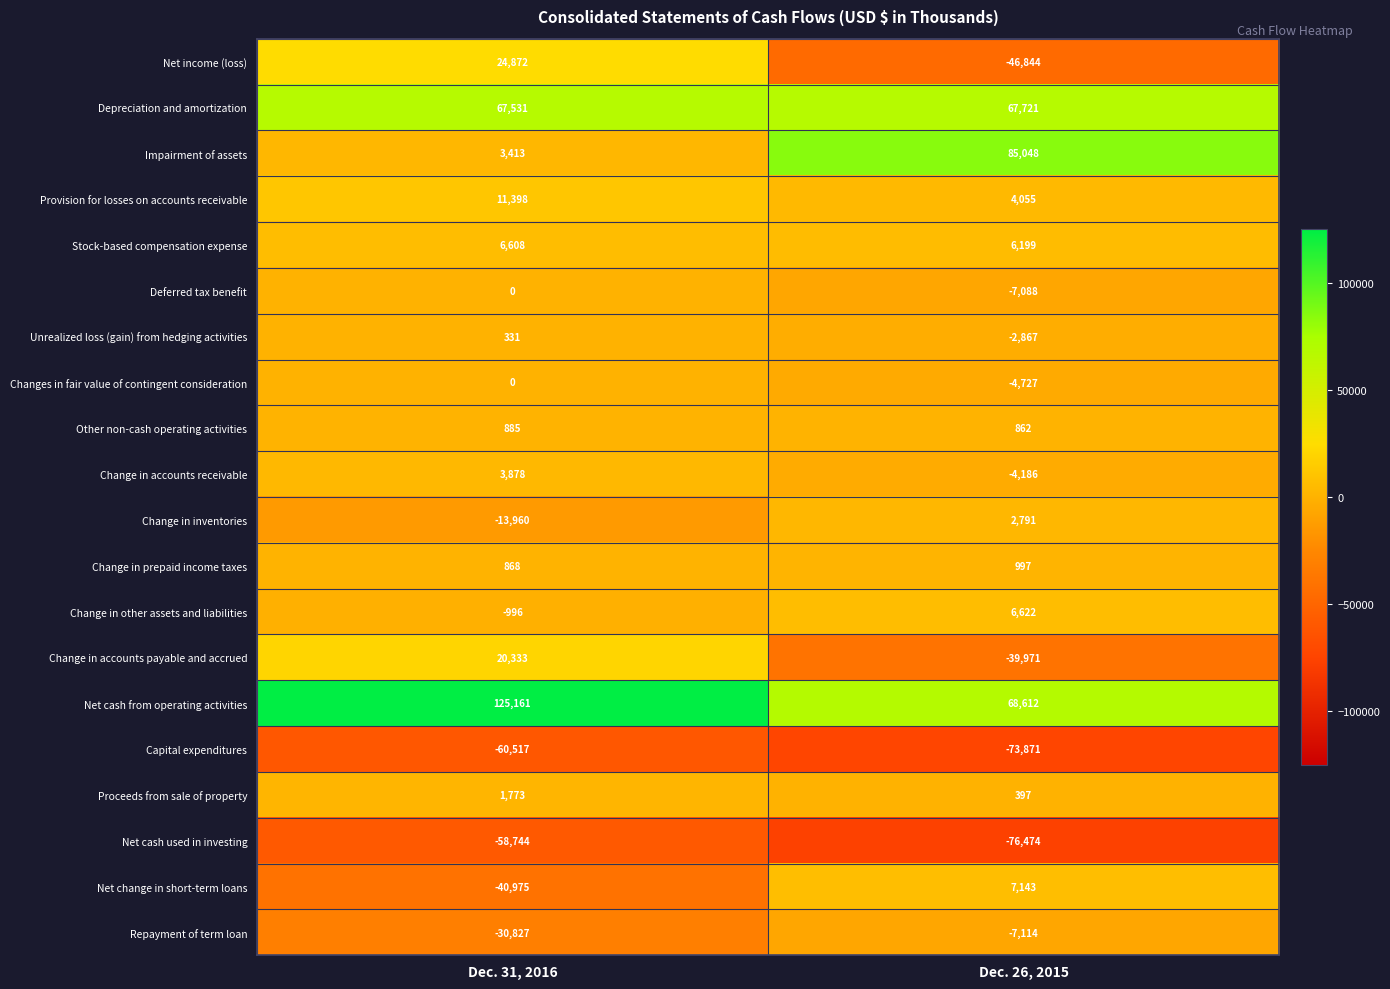

What is the sum of all Repayment of term loan values?

-37941